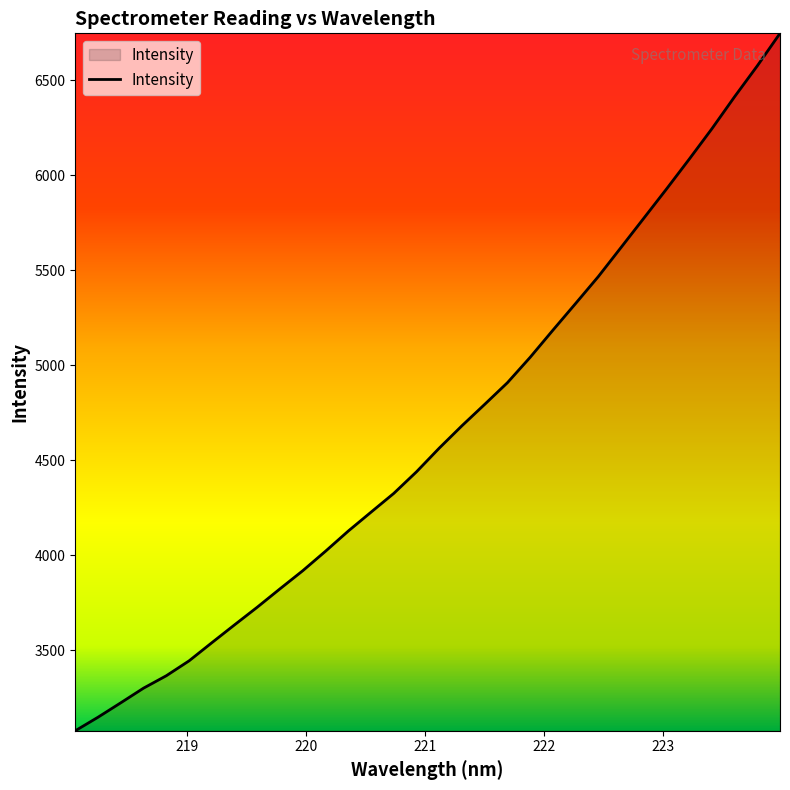

What is the difference between the second highest and minimum values?

3498.5